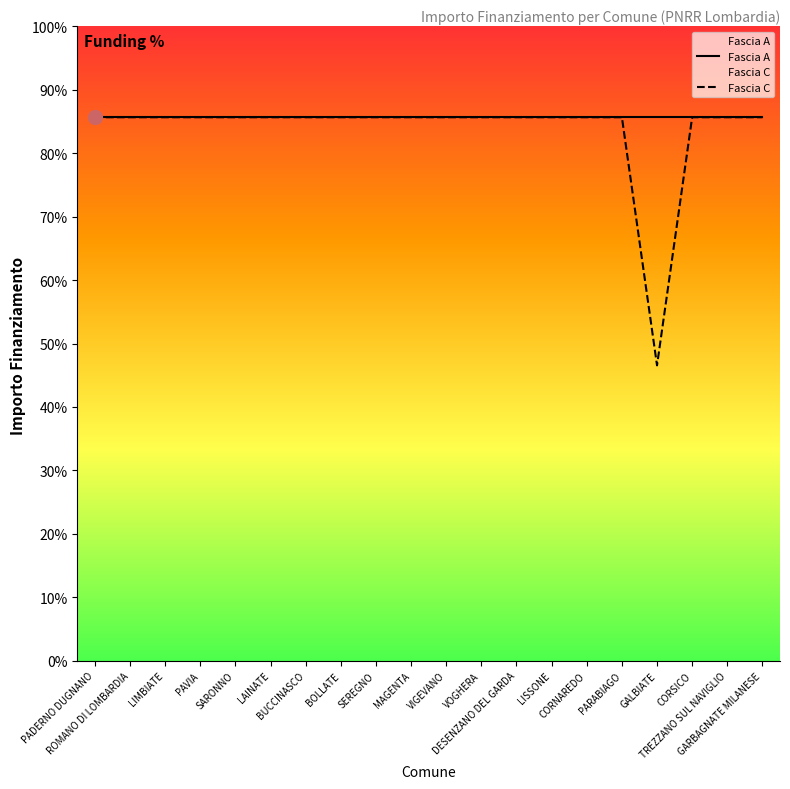

What is the average value?

83.7